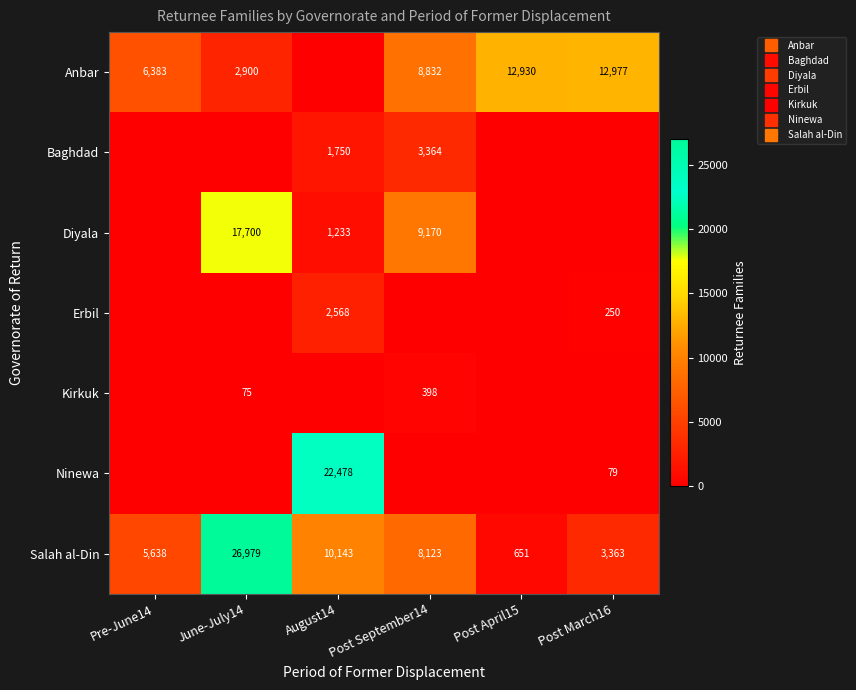

What is the highest value of the Baghdad series?

3364